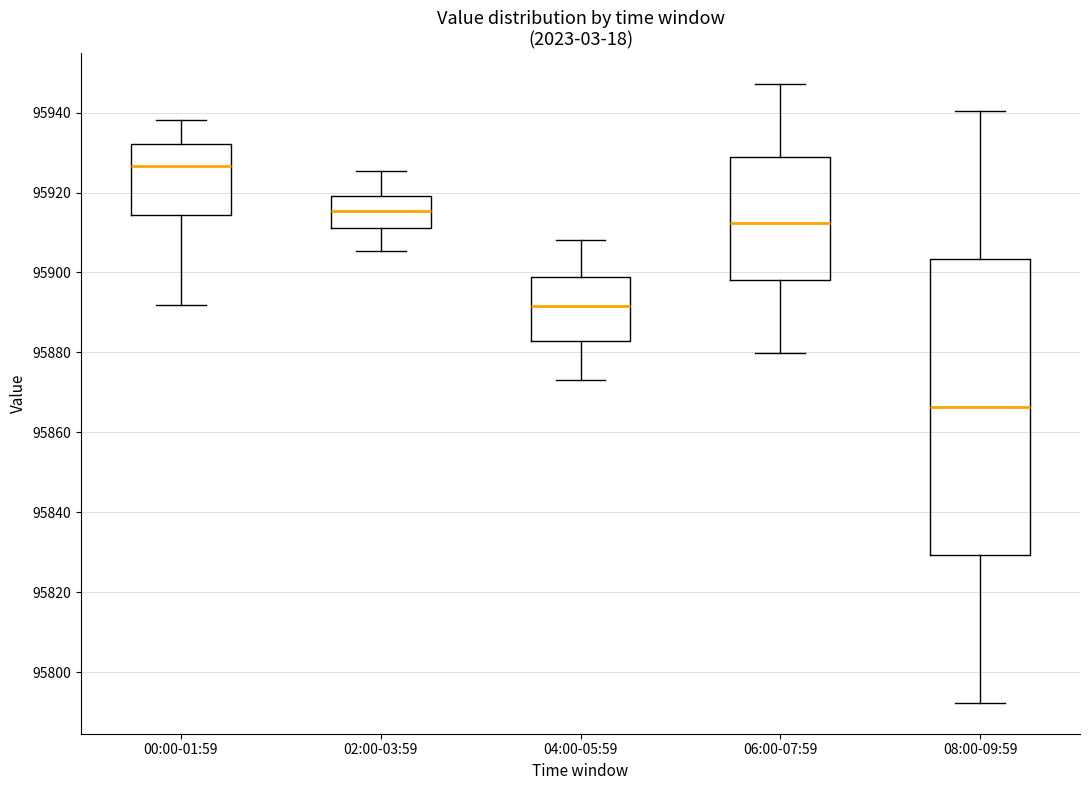

Where does the upper whisker of the box for 04:00-05:59 end on the y-axis? The values are not printed on the chart, so give them approximately, as read against the axis.

95908